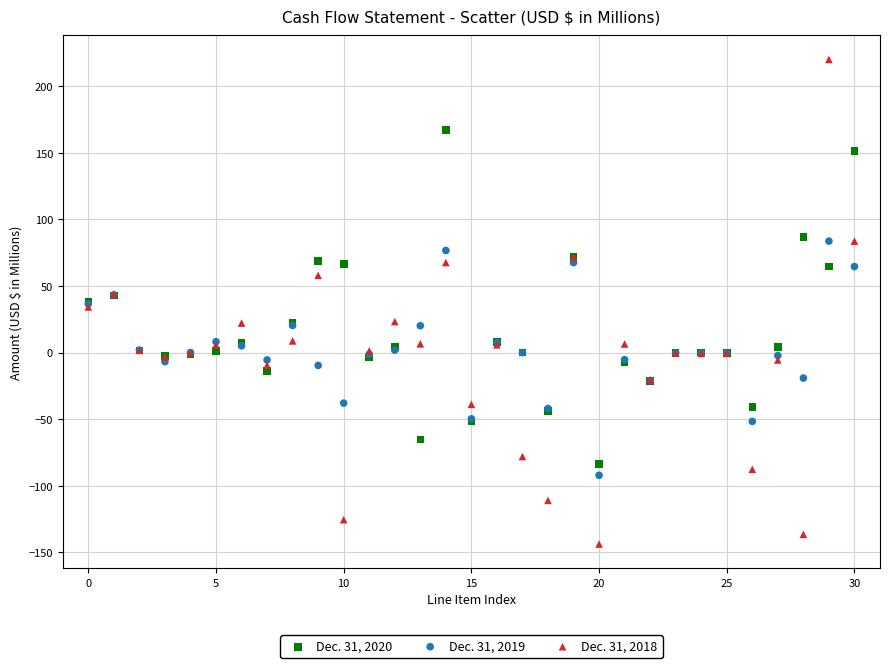

Which series has the largest Y range (max minus min)?

Dec. 31, 2018